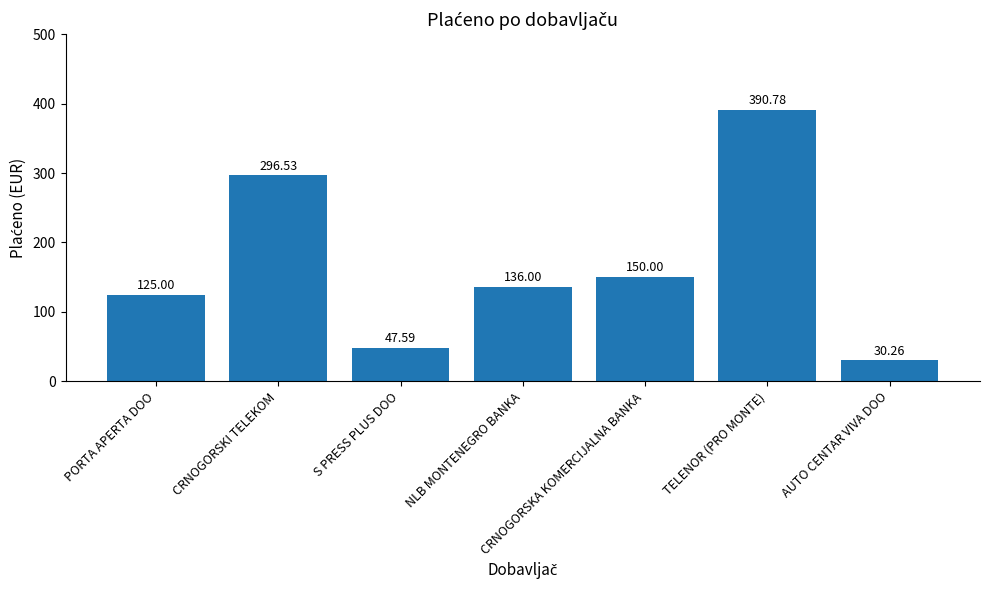

Where does the data first go above 136?

CRNOGORSKI TELEKOM